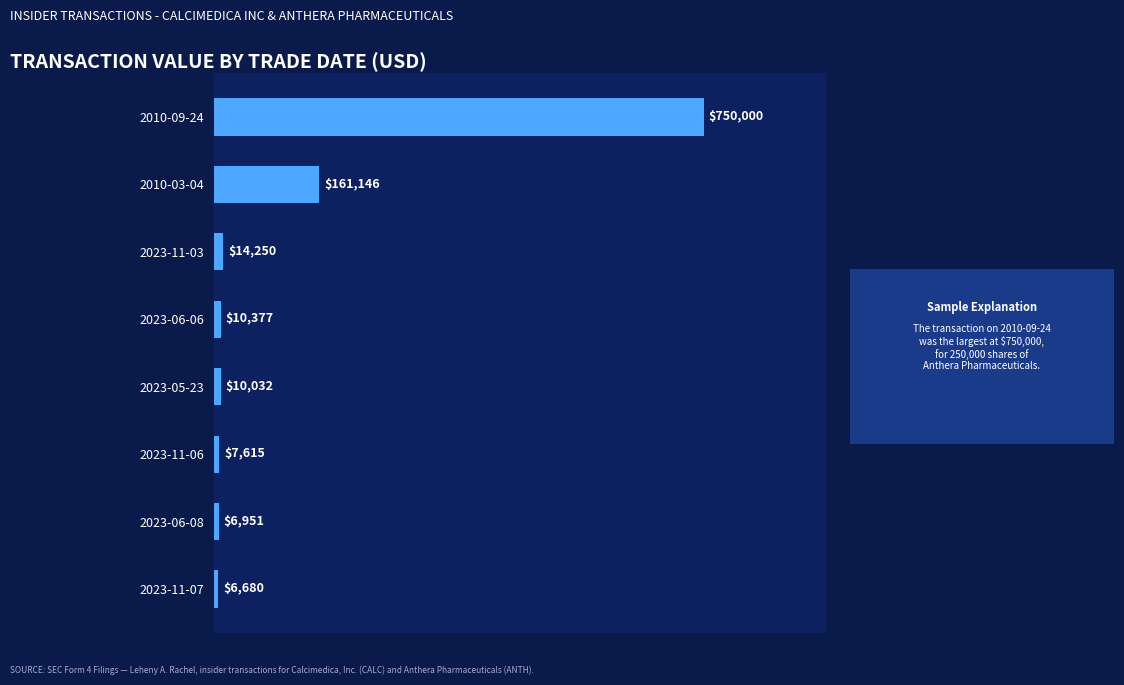

What is the change in value from 2010-09-24 to 2023-06-08?

-743049